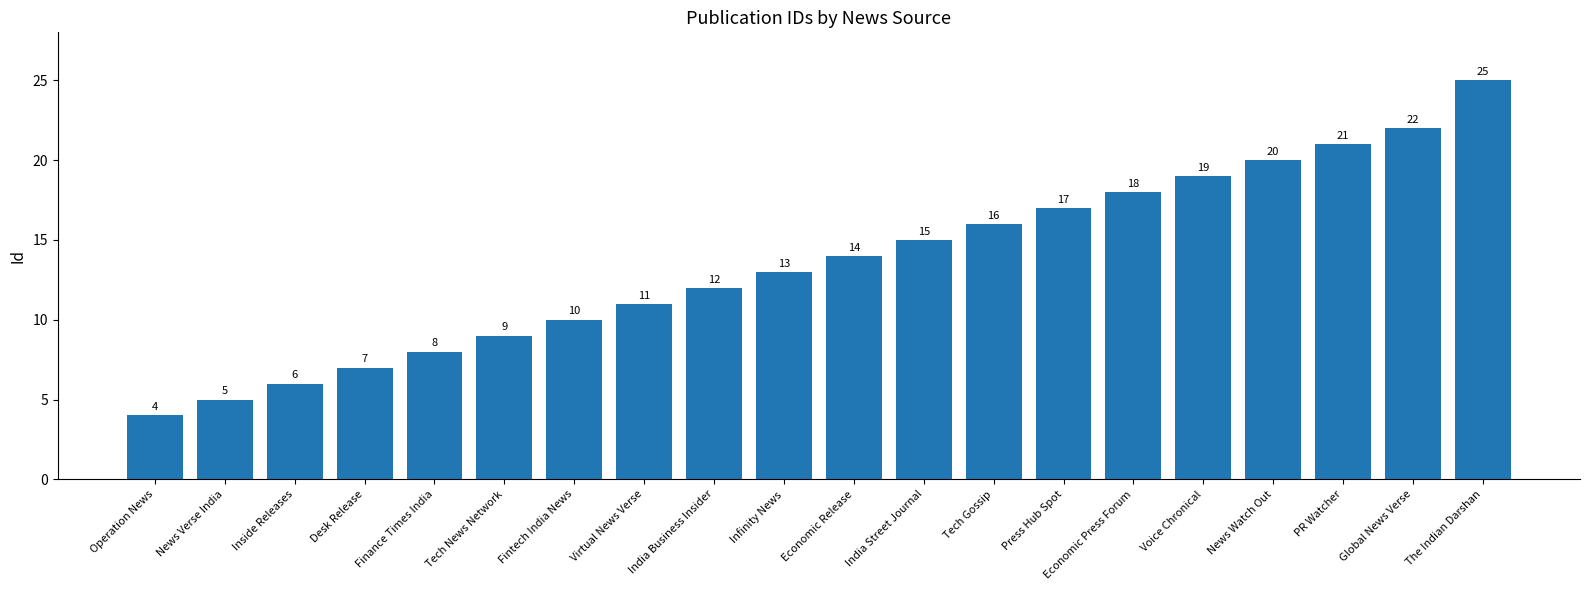

List the labels in order of value, smallest first.

Operation News, News Verse India, Inside Releases, Desk Release, Finance Times India, Tech News Network, Fintech India News, Virtual News Verse, India Business Insider, Infinity News, Economic Release, India Street Journal, Tech Gossip, Press Hub Spot, Economic Press Forum, Voice Chronical, News Watch Out, PR Watcher, Global News Verse, The Indian Darshan